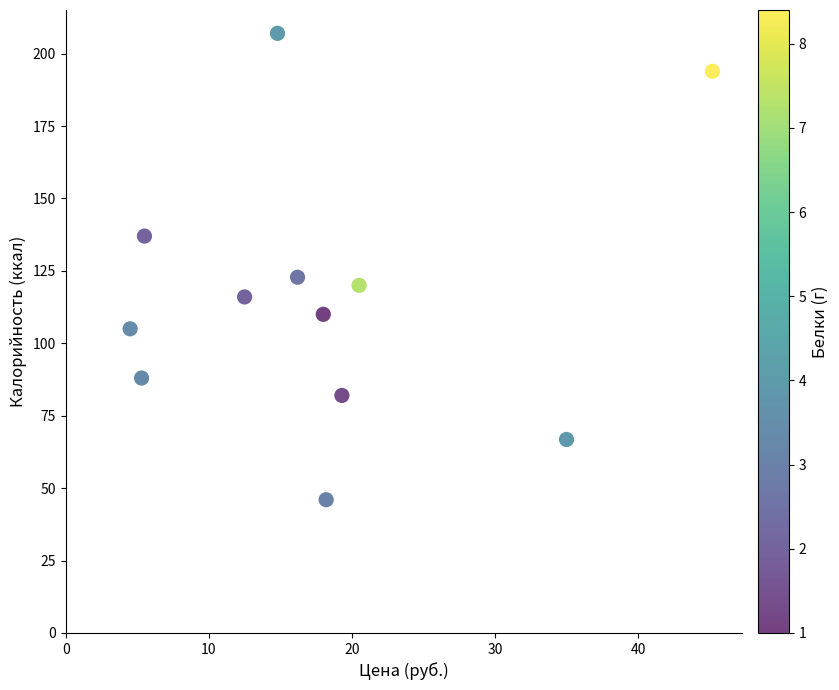

What is the average Y value?

116.2